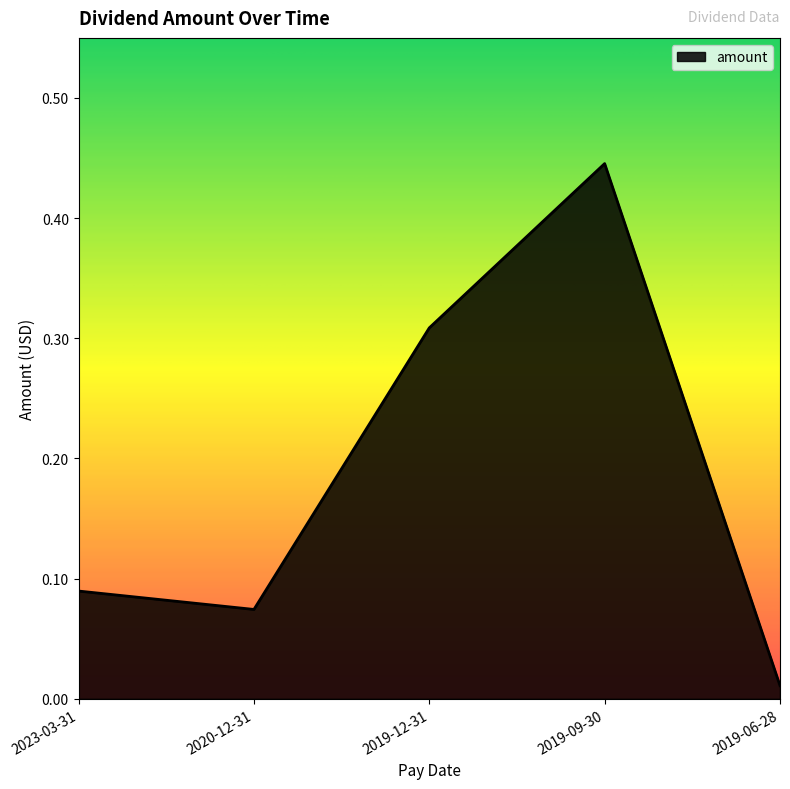

Rank the categories by value from highest to lowest.

2019-09-30, 2019-12-31, 2023-03-31, 2020-12-31, 2019-06-28